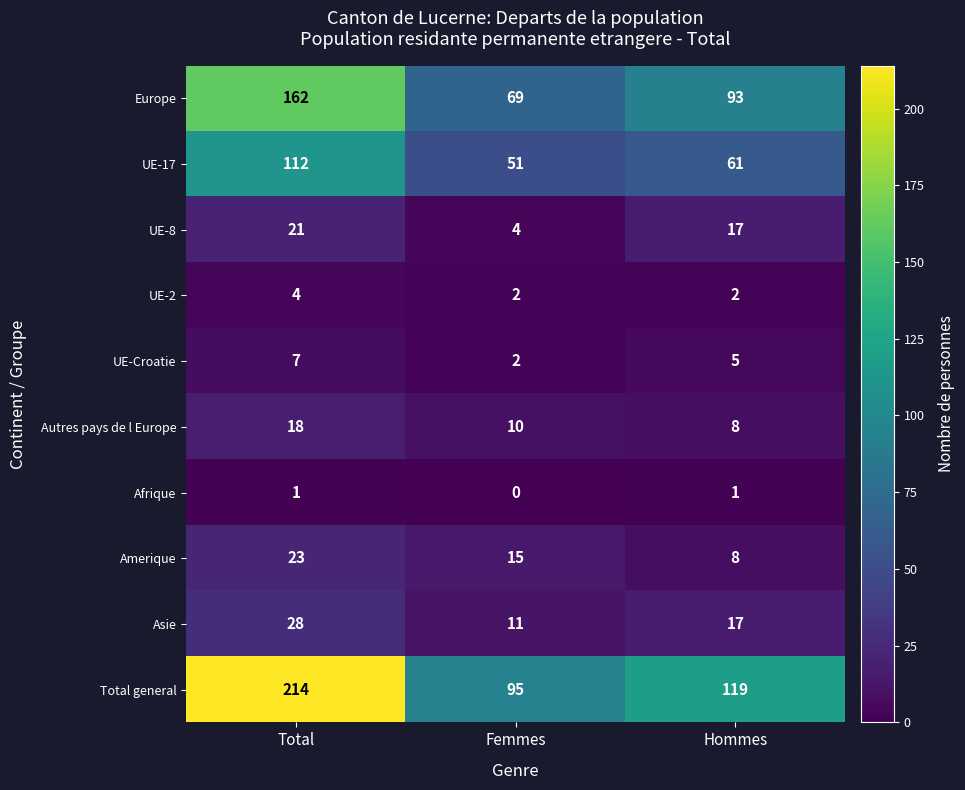

Count the number of categories in the chart.

3